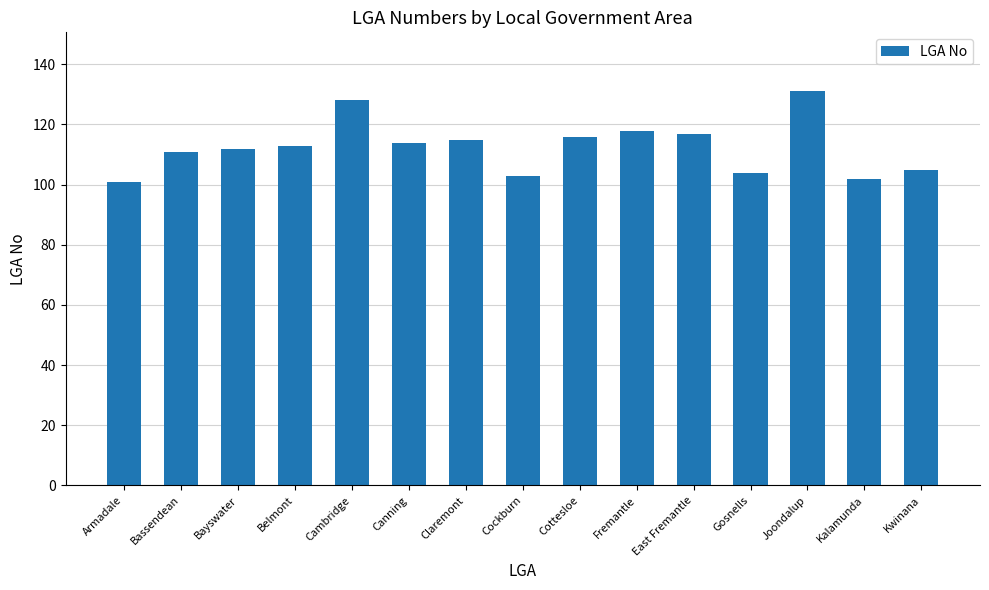

What is the sum of all values?

1690